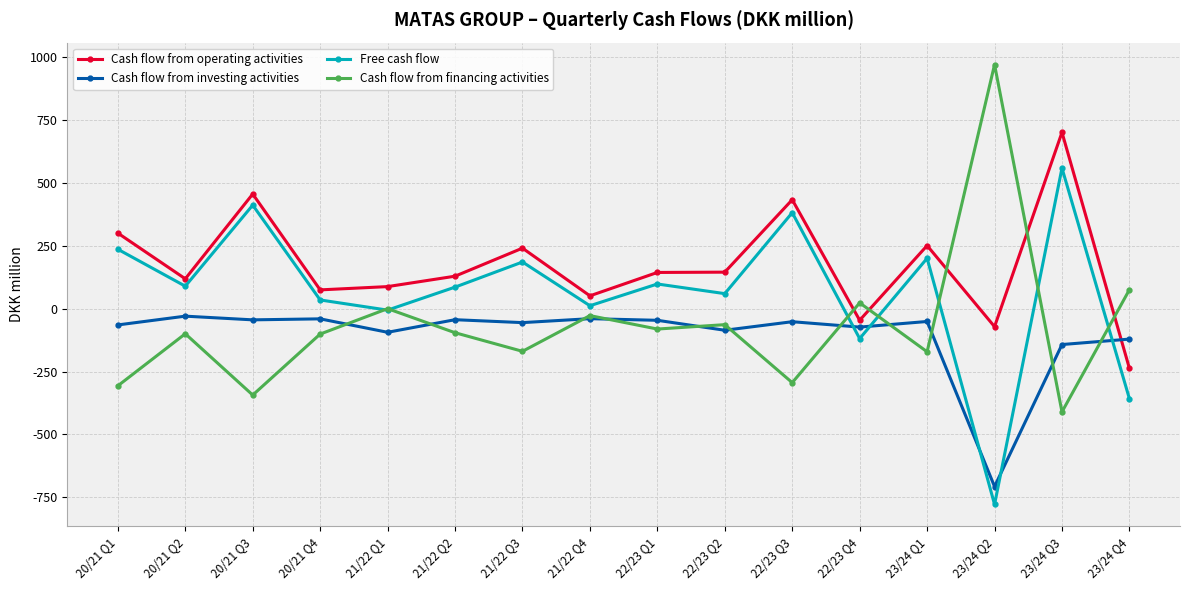

What is the value of the Cash flow from financing activities point at the 14th from the left?

971.5